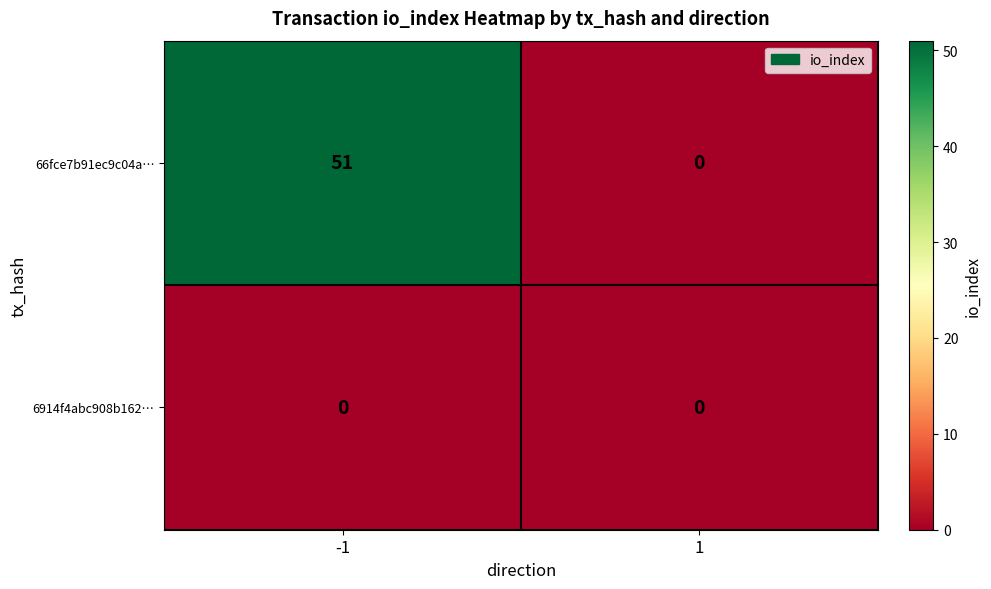

List the series in order of their peak value, highest first.

66fce7b91ec9c04a…, 6914f4abc908b162…